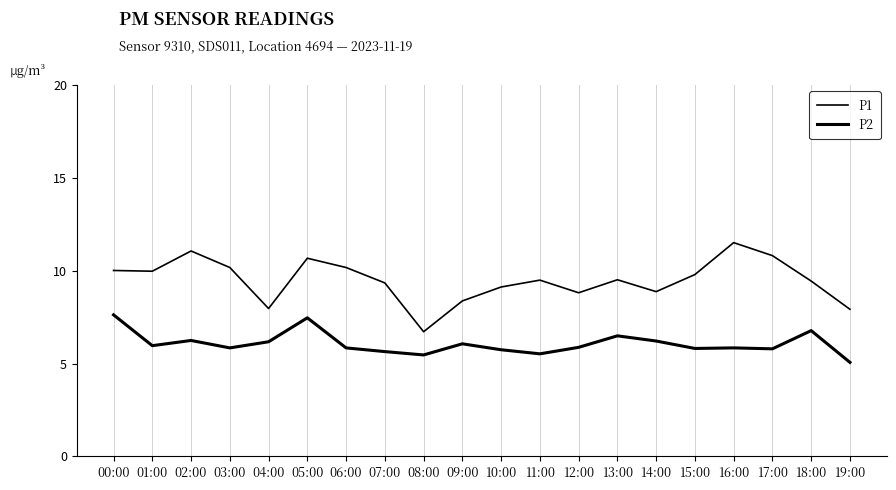

Is it true that P2 equals 5.8 at 10:00?

True